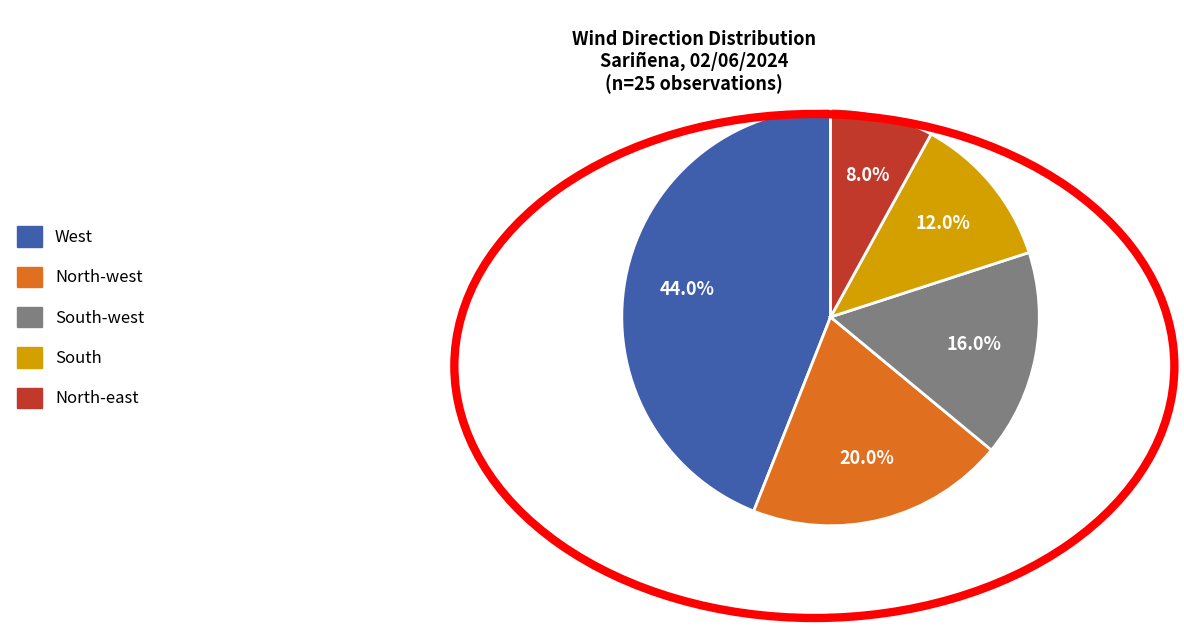

Combined, what portion of the pie is North-east and South?

20.0%